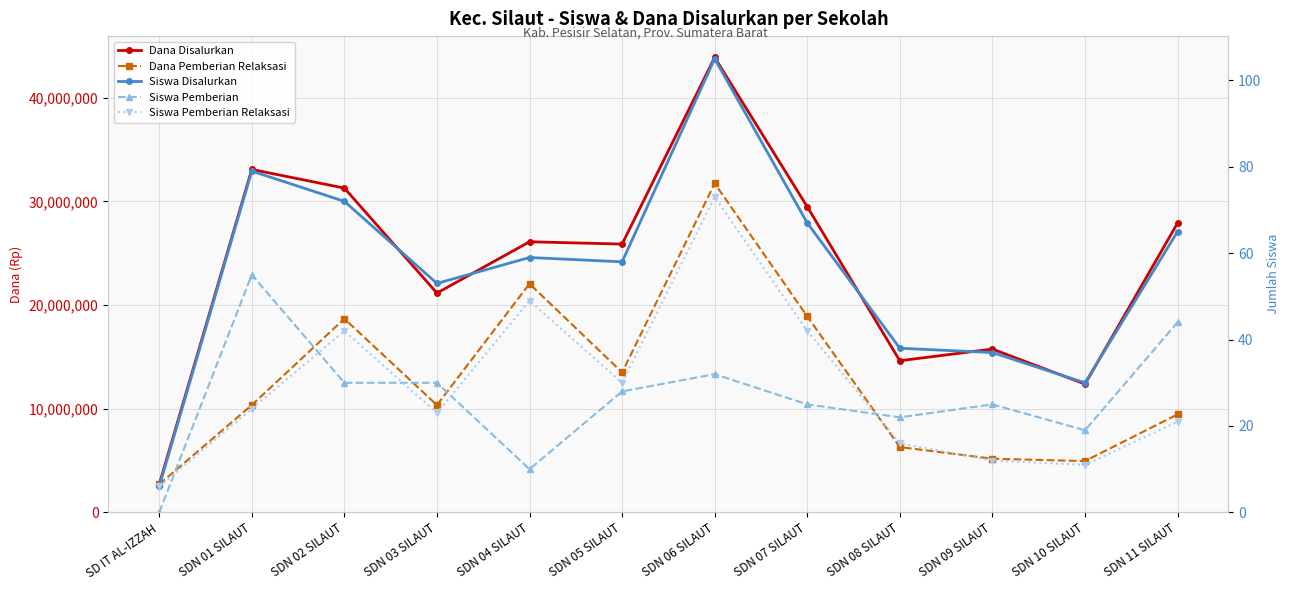

Reading left to right, what are all the values shown in this chart?

Dana Disalurkan: 2700000	33075000	31275000	21150000	26100000	25875000	43875000	29475000	14625000	15750000	12375000	27900000
Dana Pemberian Relaksasi: 2700000	10350000	18675000	10350000	22050000	13500000	31725000	18900000	6300000	5175000	4950000	9450000
Siswa Disalurkan: 6	79	72	53	59	58	105	67	38	37	30	65
Siswa Pemberian: 0	55	30	30	10	28	32	25	22	25	19	44
Siswa Pemberian Relaksasi: 6	24	42	23	49	30	73	42	16	12	11	21